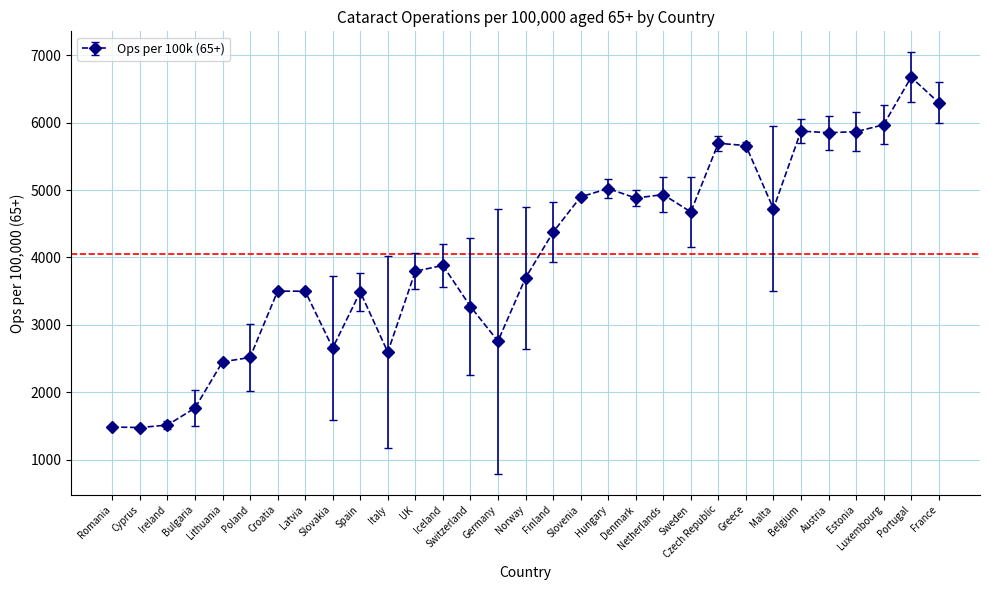

What is the change in value from Cyprus to Sweden?

+3197.2